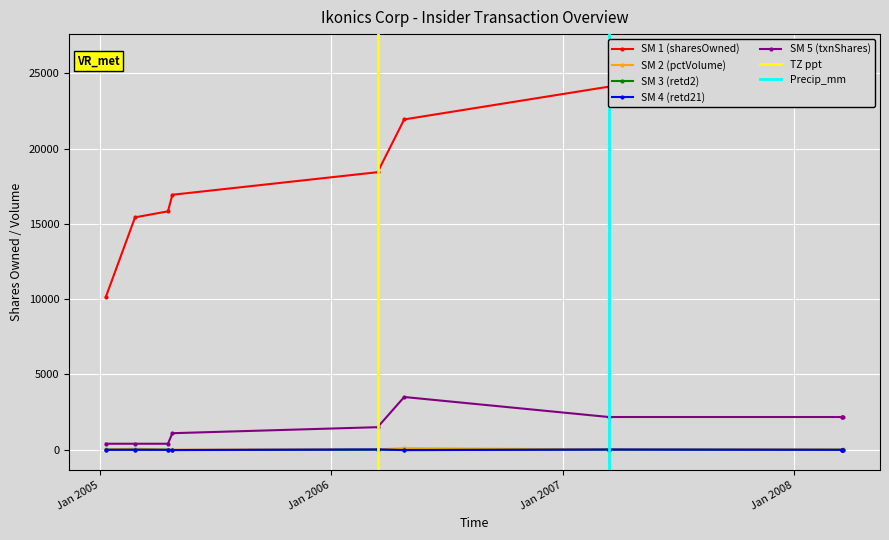

Rank the categories by pctVolumeTraded value from lowest to highest.

2005-04-25, 2005-04-18, 2008-03-17, 2008-03-17, 2007-03-15, 2008-03-19, 2006-03-15, 2005-01-10, 2005-02-25, 2006-04-26